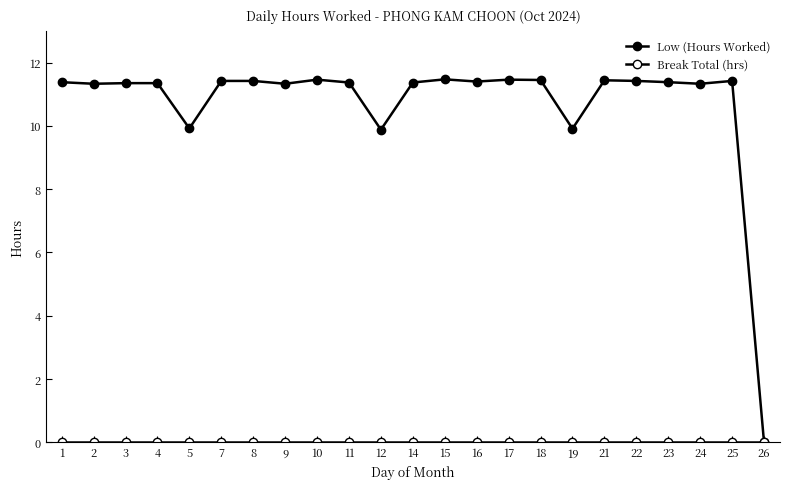

How many lines are shown in the chart?

2